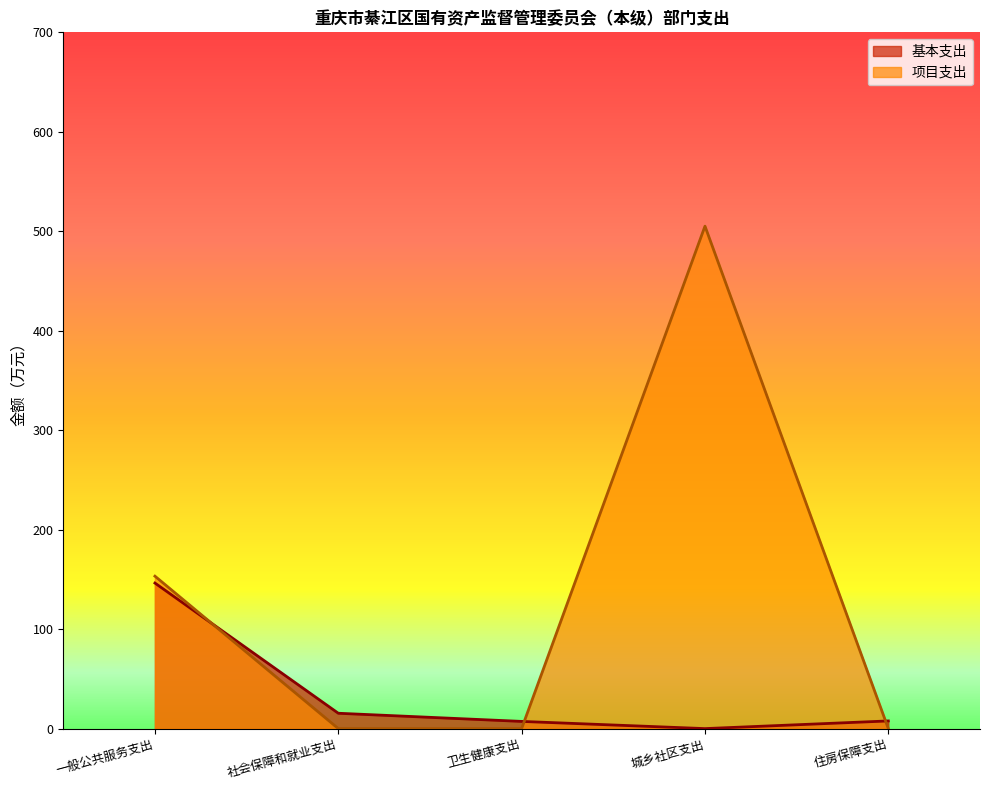

Which has a higher value, 住房保障支出 or 社会保障和就业支出?

社会保障和就业支出